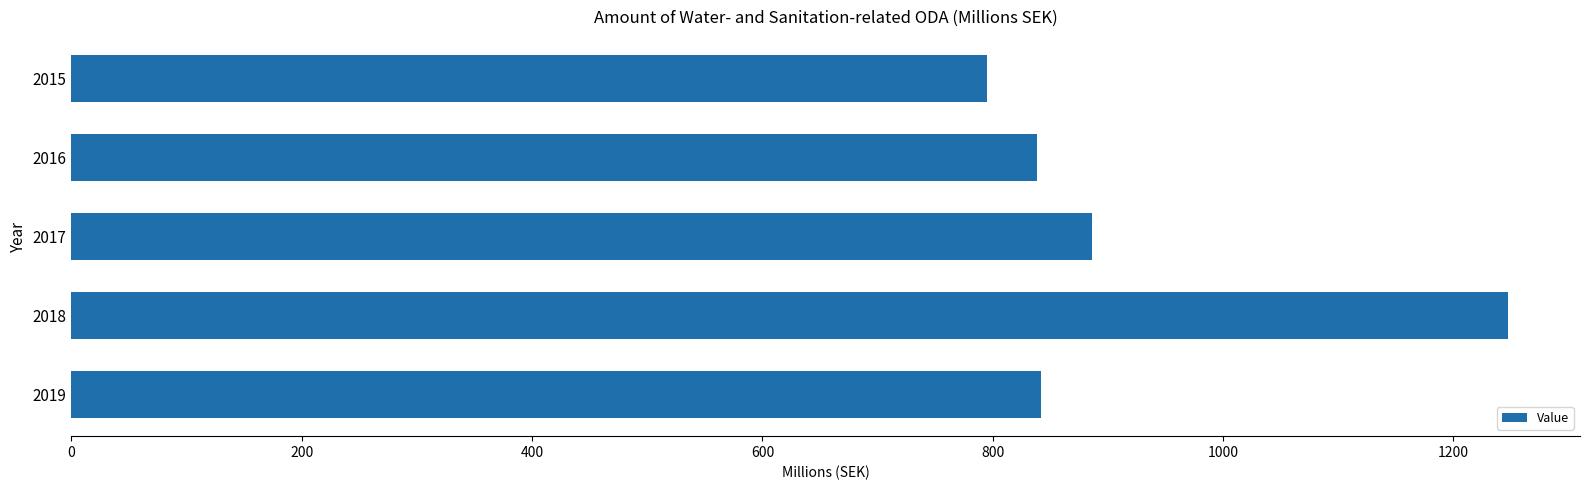

The value at 2016 is 307.1. True or false?

False